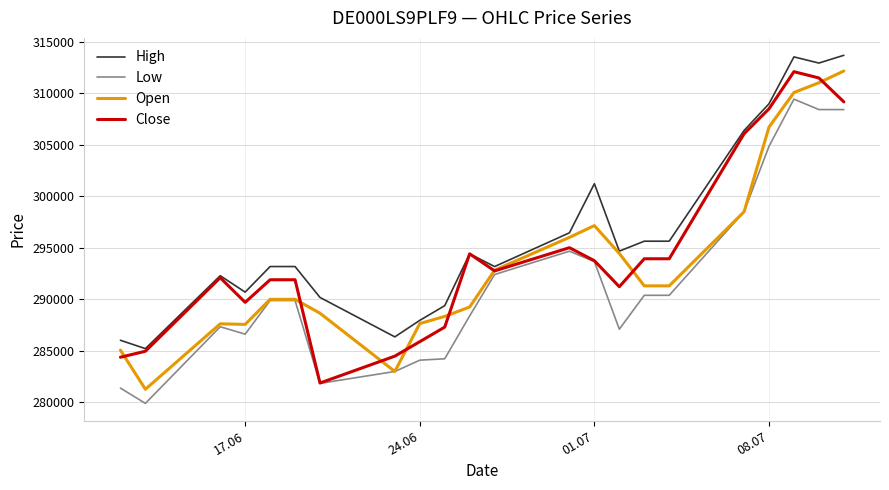

List the series in order of their overall mean, highest first.

High, Close, Open, Low